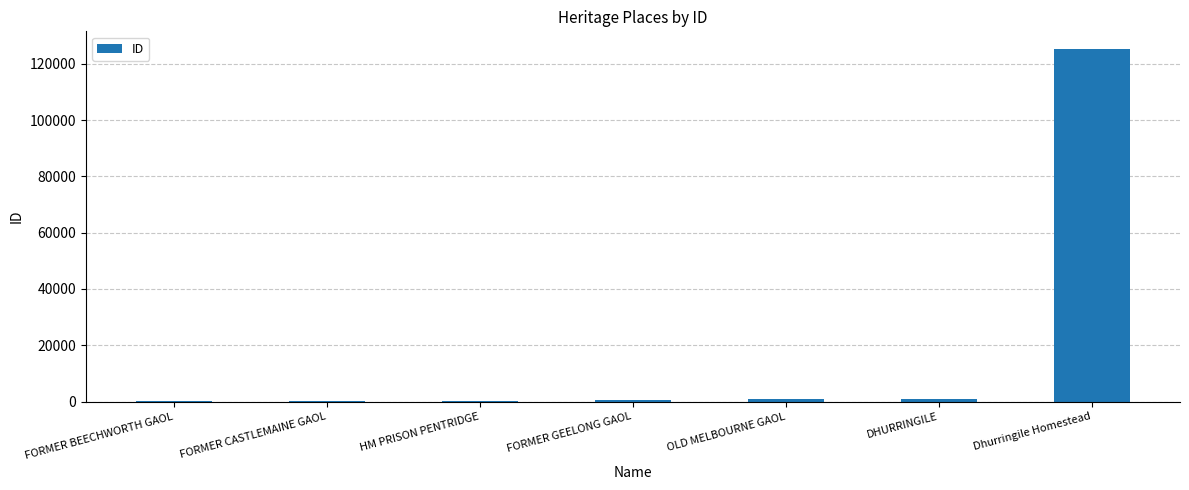

What is the sum of all values?

128123